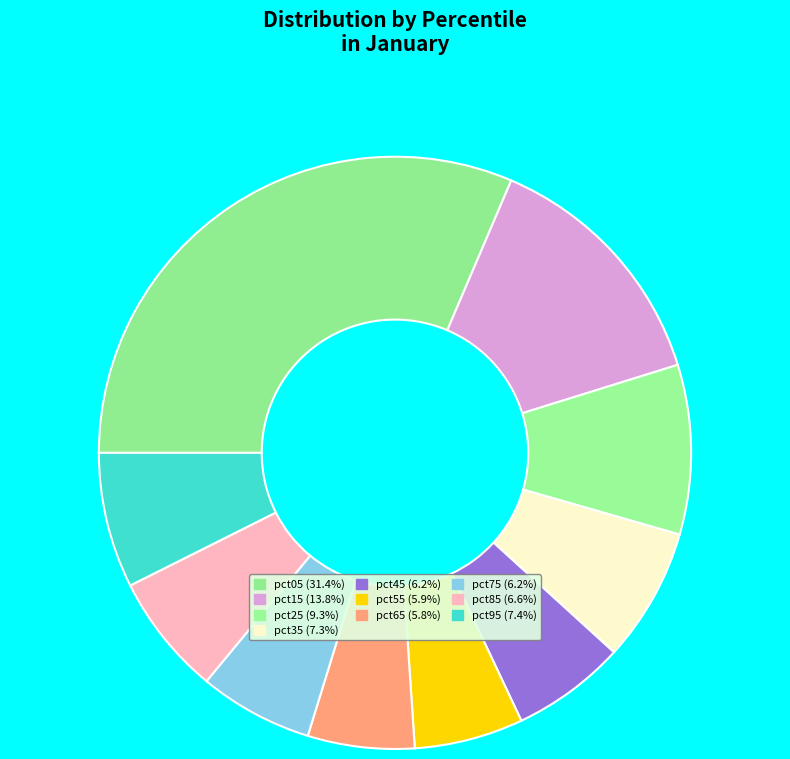

How many segments does this pie chart have?

10